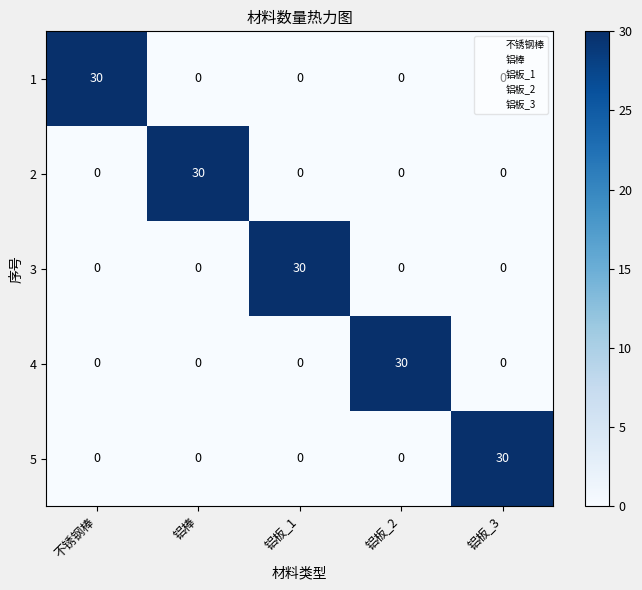

What is the difference between the highest and lowest values at 铝板_2?

30